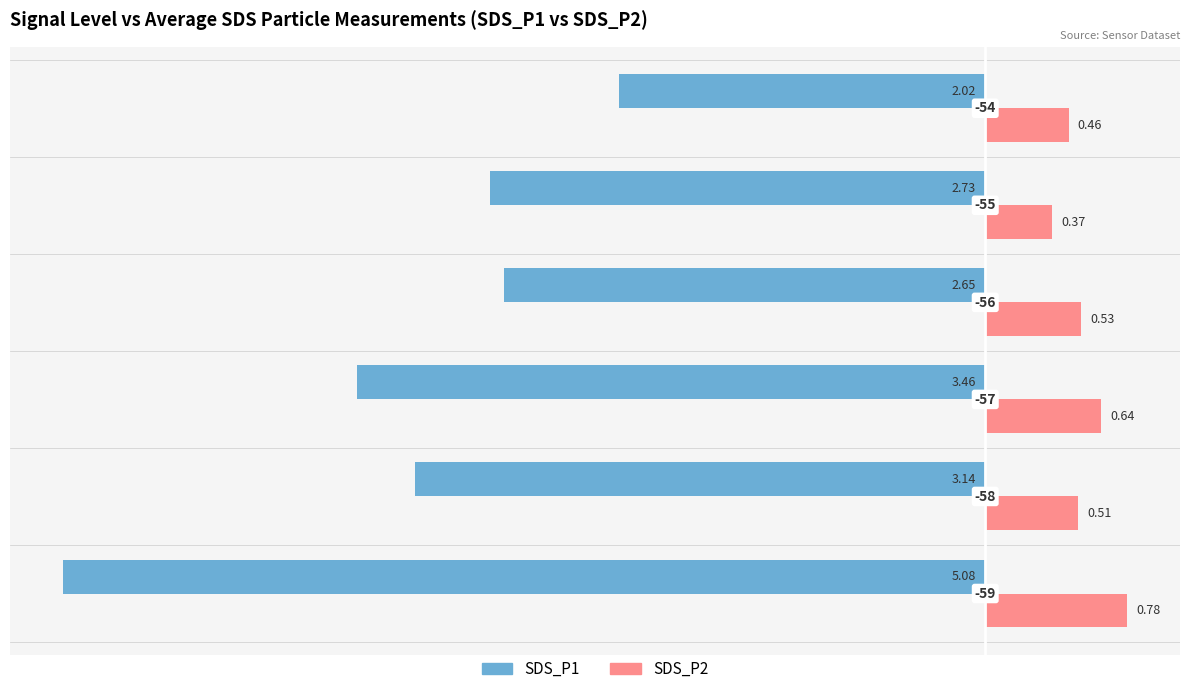

What are all the series names shown in the legend?

SDS_P1, SDS_P2